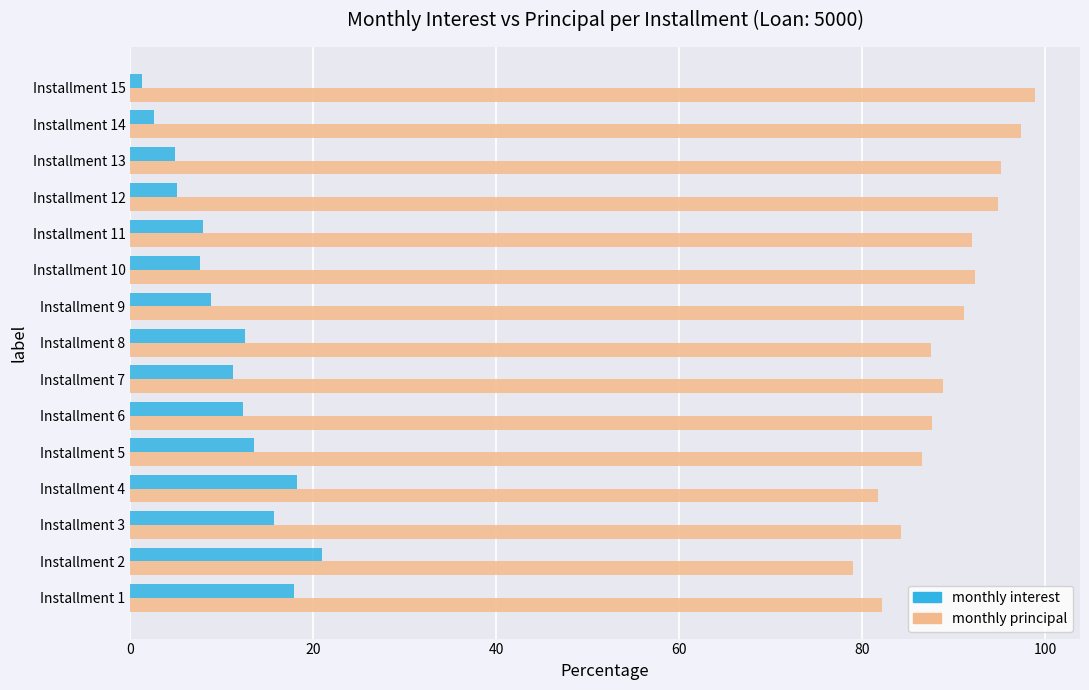

Rank the series by their maximum value, from lowest to highest.

monthly interest, monthly principal